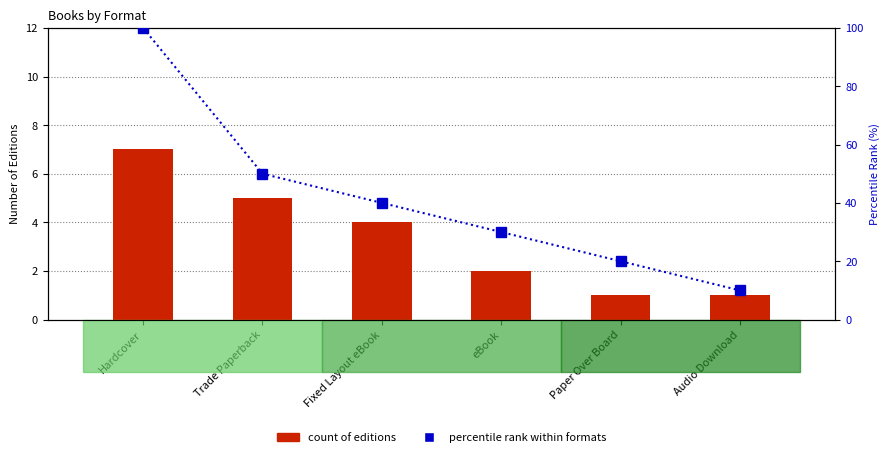

What is the label of the 4th bar from the right?

Fixed Layout eBook